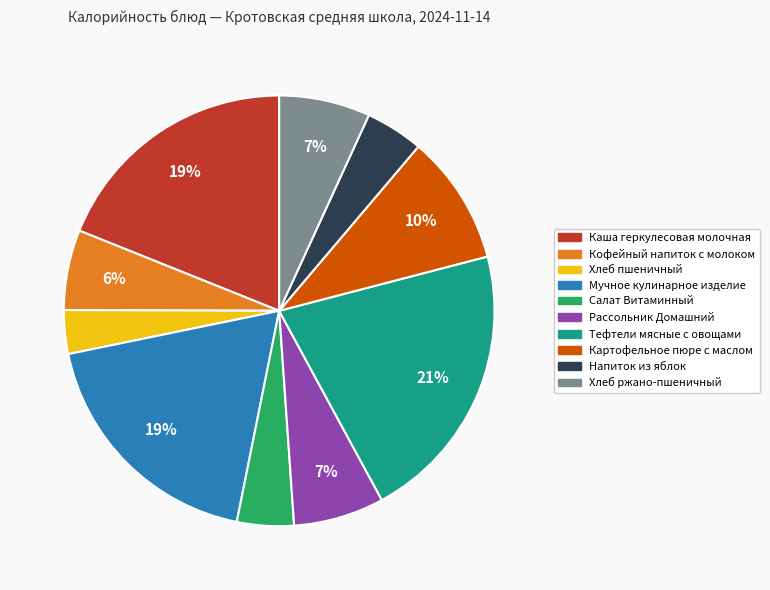

Combined, do Тефтели мясные с овощами and Каша геркулесовая молочная account for over 50%?

No